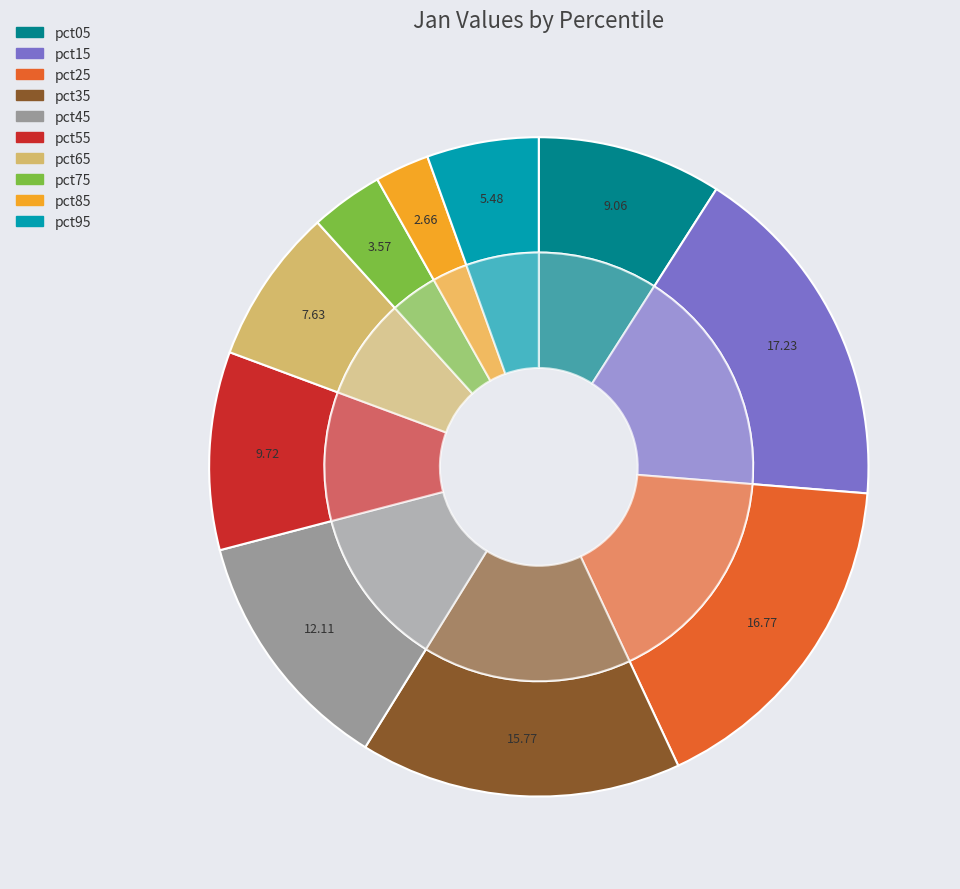

Which slice is the smallest?

pct85